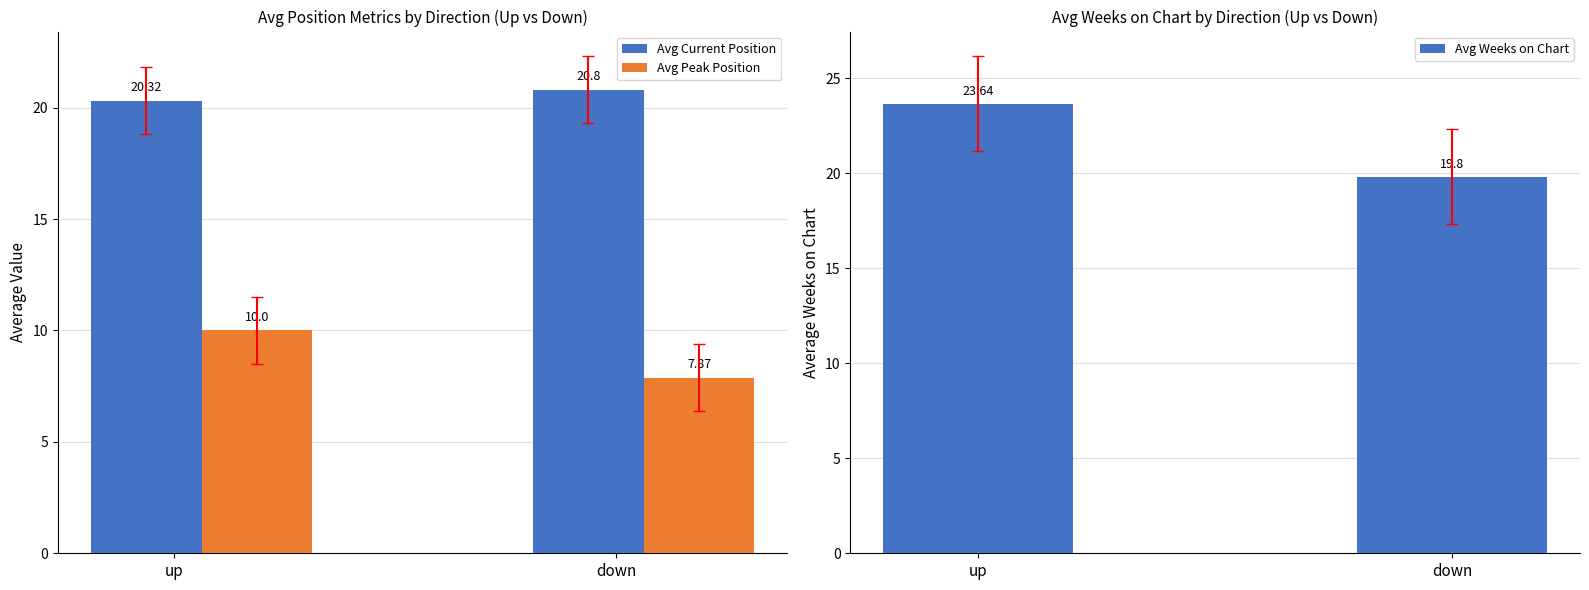

Rank the series by their maximum value, from highest to lowest.

Avg Weeks on Chart, Avg Current Position, Avg Peak Position